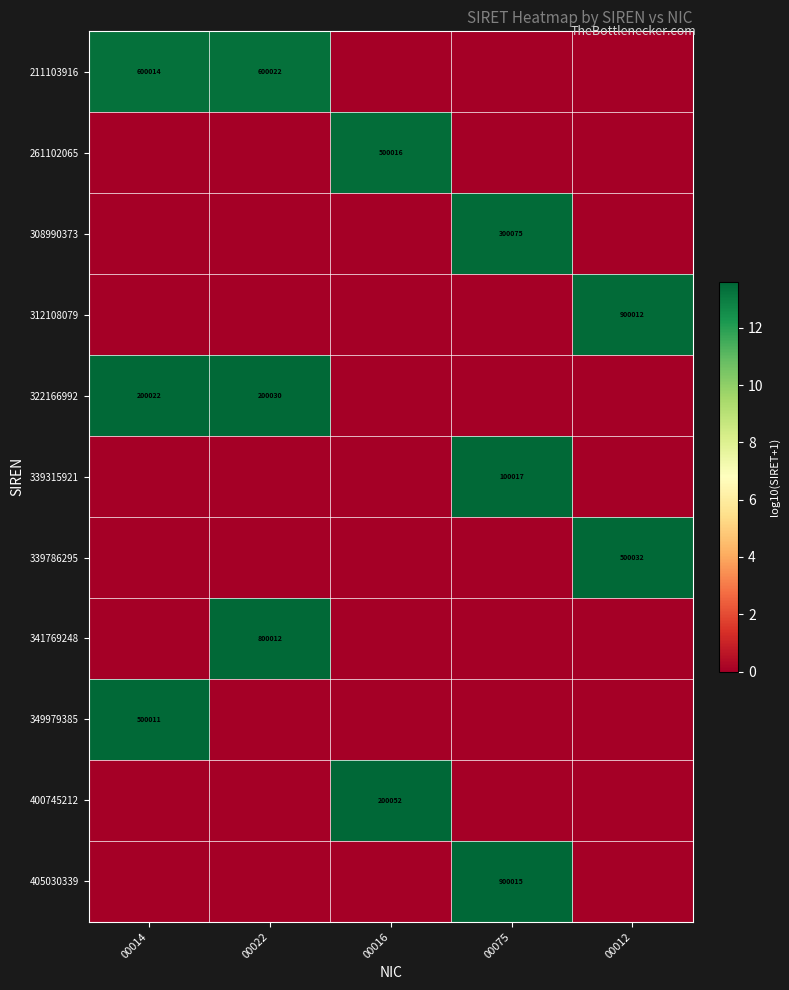

What is the total value across all series at 00075?

40.6